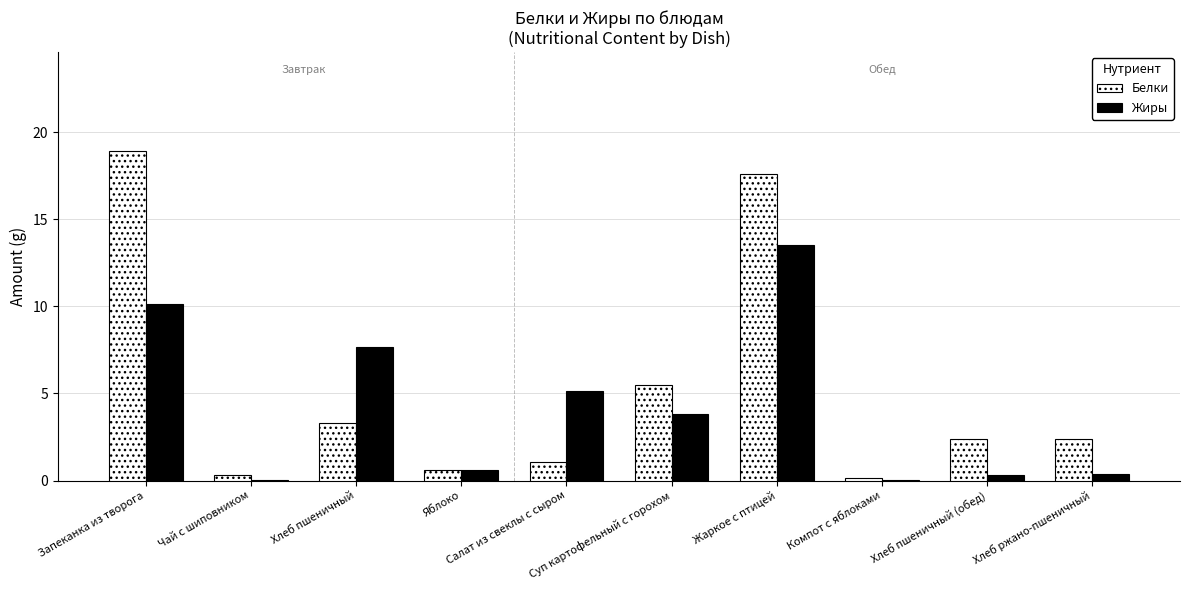

Which series has the largest total across all categories?

Белки